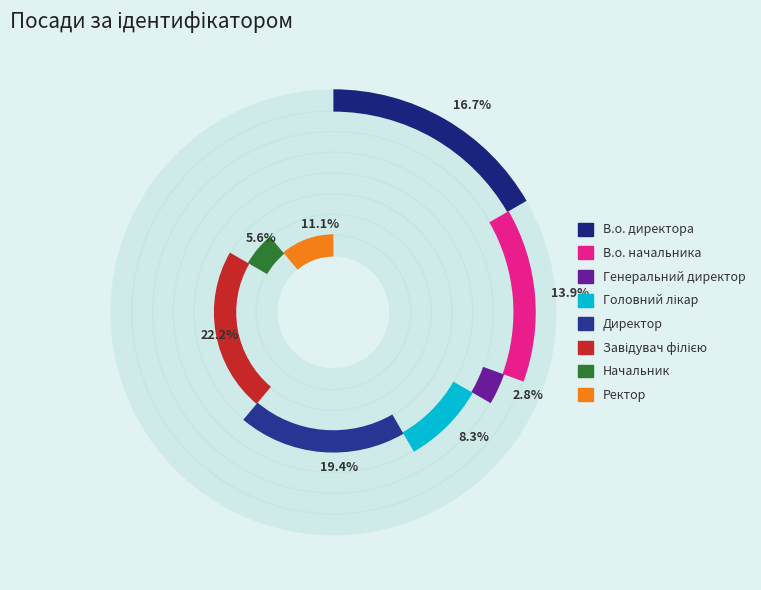

Do Ректор and Директор together represent more than half of the pie?

No